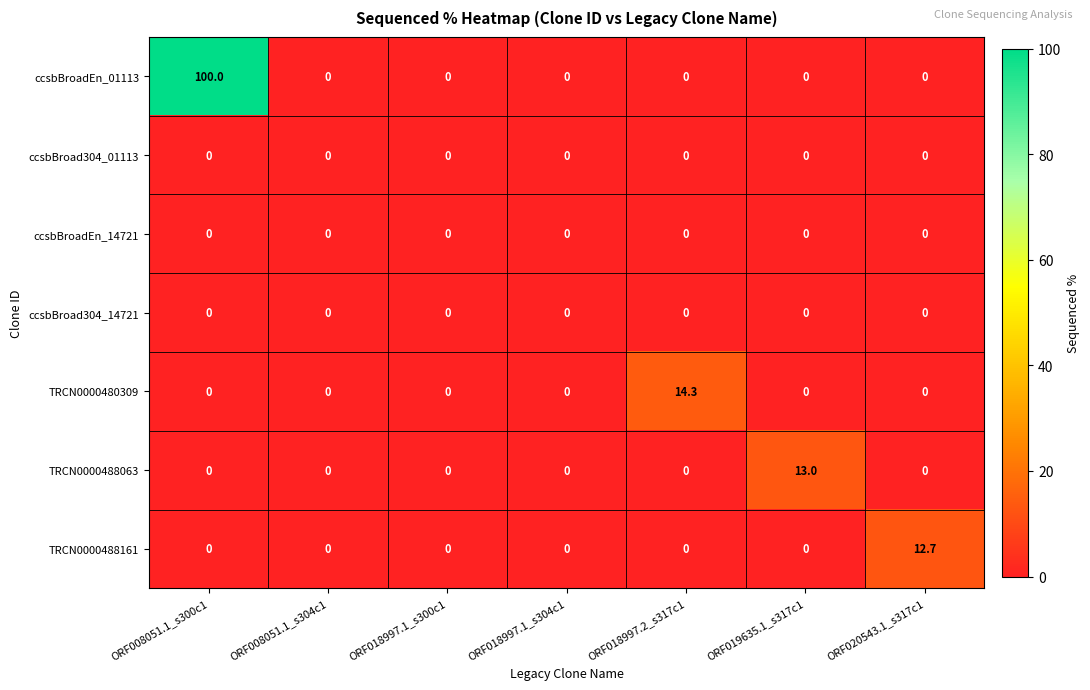

Which series changed the most between ORF008051.1_s304c1 and ORF018997.2_s317c1?

TRCN0000480309